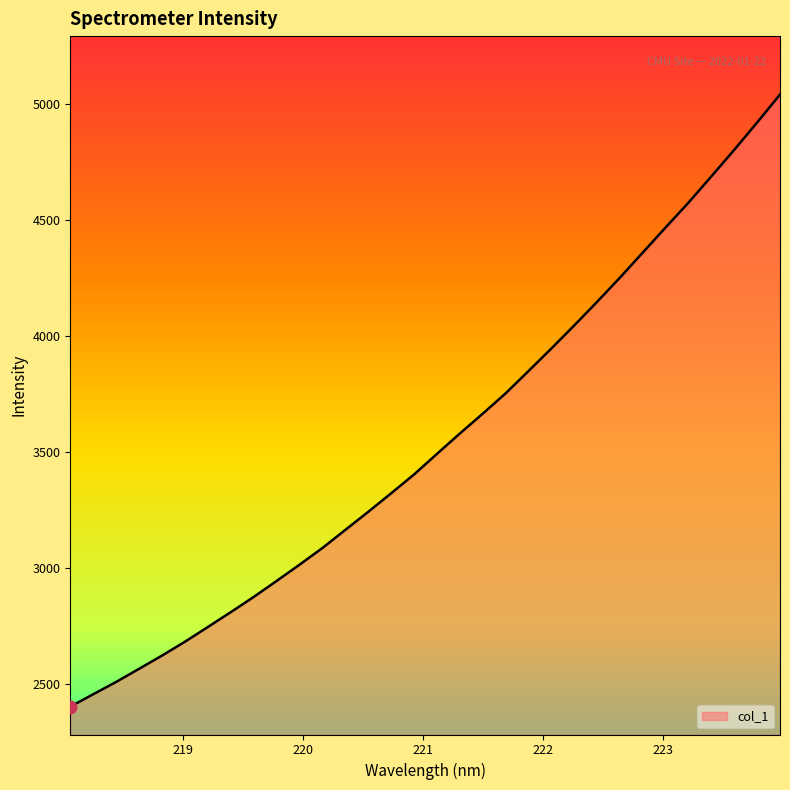

What is the minimum value shown in the chart?

2402.9